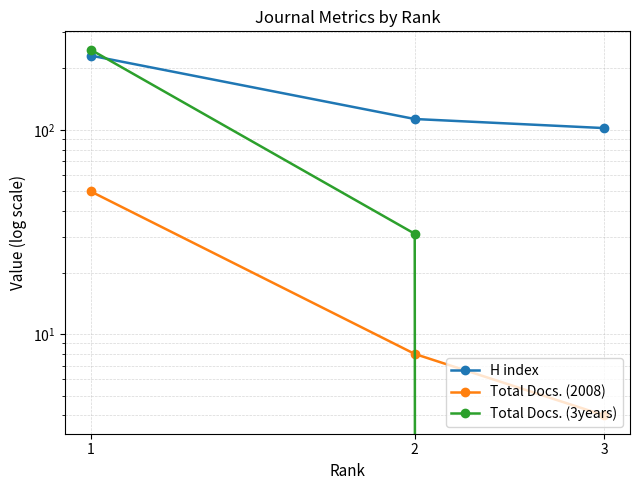

Between 3 and 1, which is larger?

1